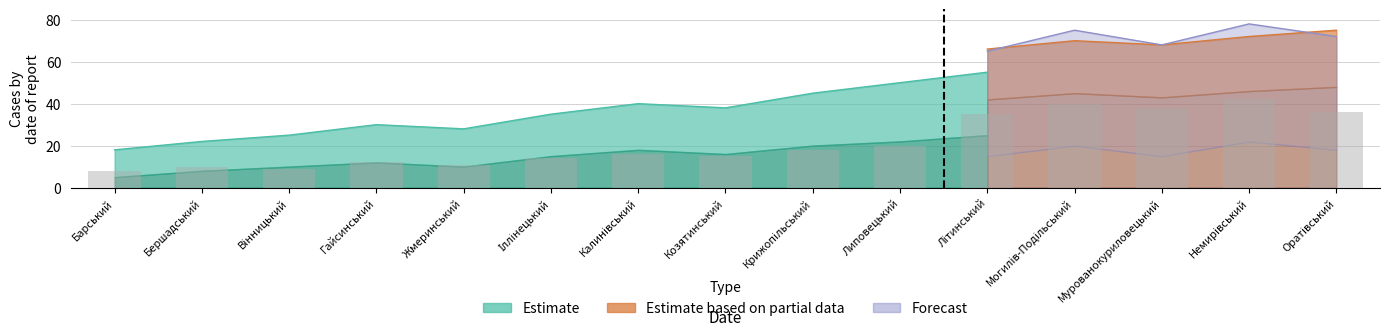

What position from the left is Літинський?

11